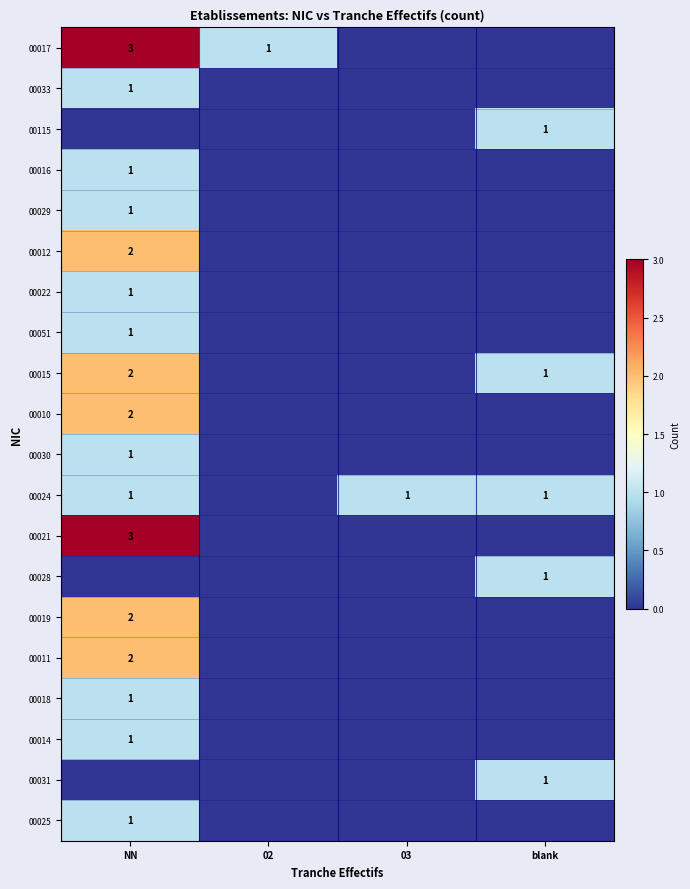

Is it true that 00018 equals 1 at NN?

True